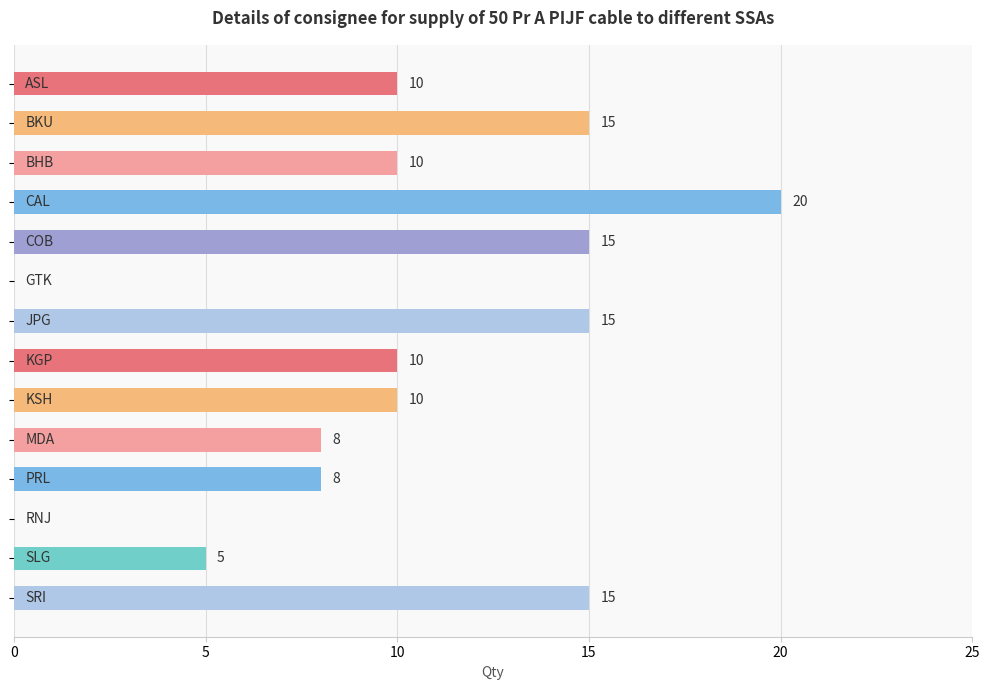

What is the maximum value shown in the chart?

20